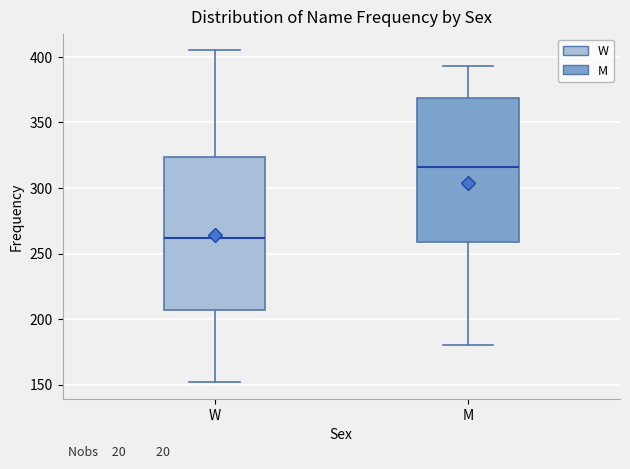

Reading left to right, transcribe this box plot: for each box, give where its median line is, the range the box spans, and where its two whiskers end, as read against the y-axis. The values are not printed on the chart, so give them approximately, as read against the axis.

W: median 260, box 205 to 325, whiskers 150 to 405
M: median 315, box 260 to 370, whiskers 180 to 395